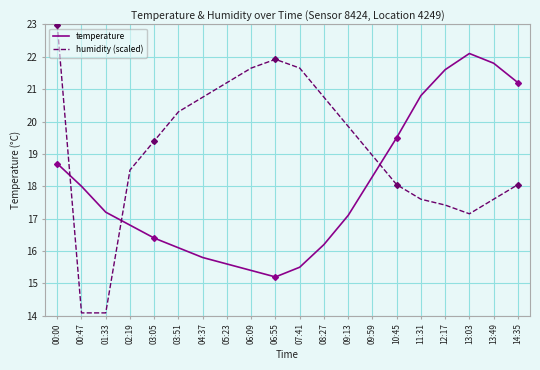

At 00:47, list the series in order from largest to smallest.

temperature, humidity (scaled)